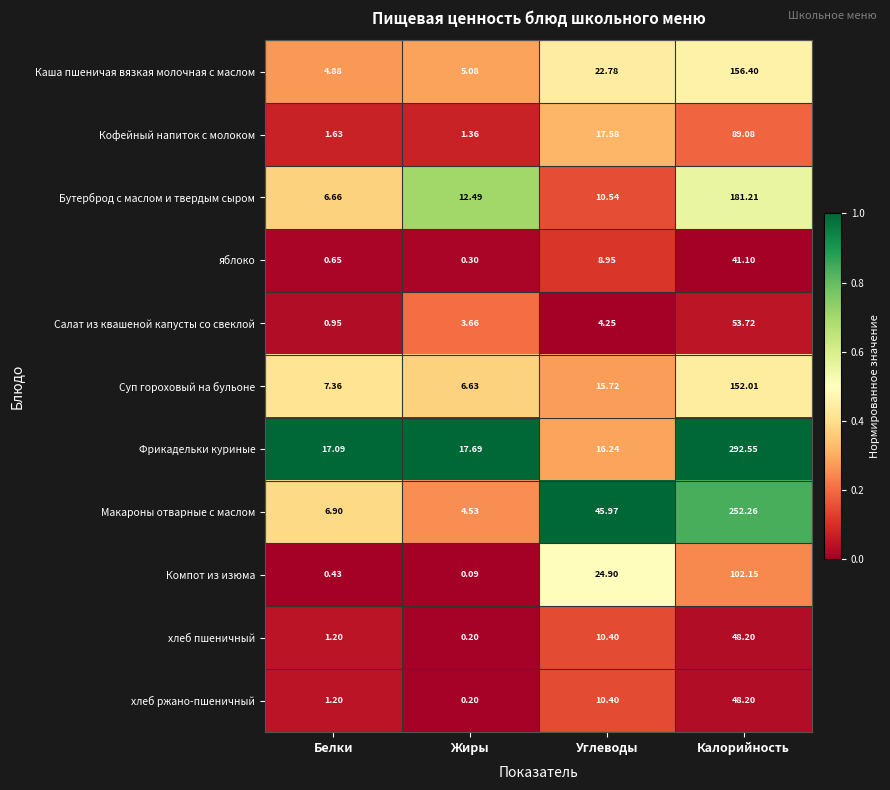

At which category does the chart reach its peak across all series?

Калорийность